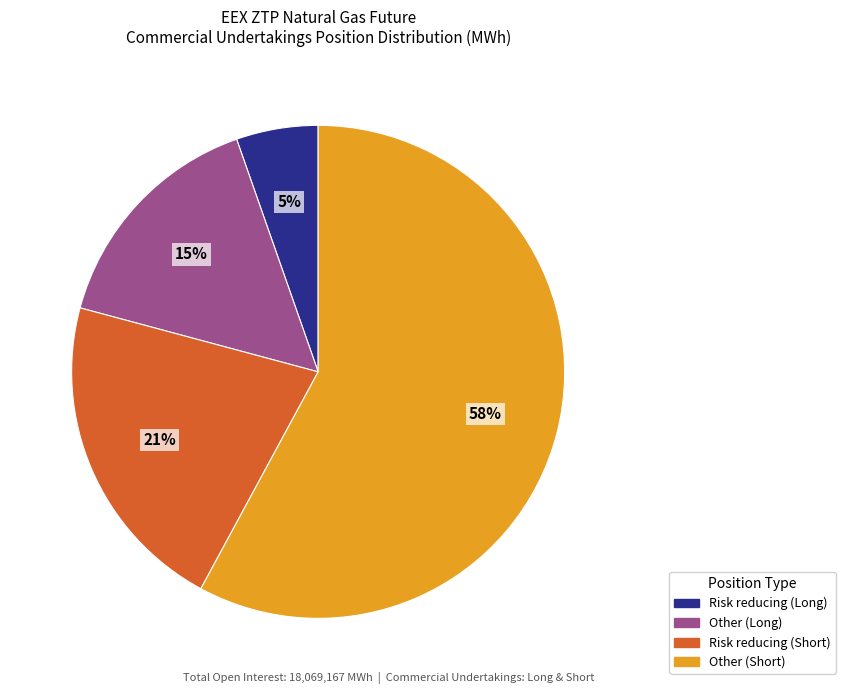

Between Other (Short) and Risk reducing (Long), which is larger?

Other (Short)